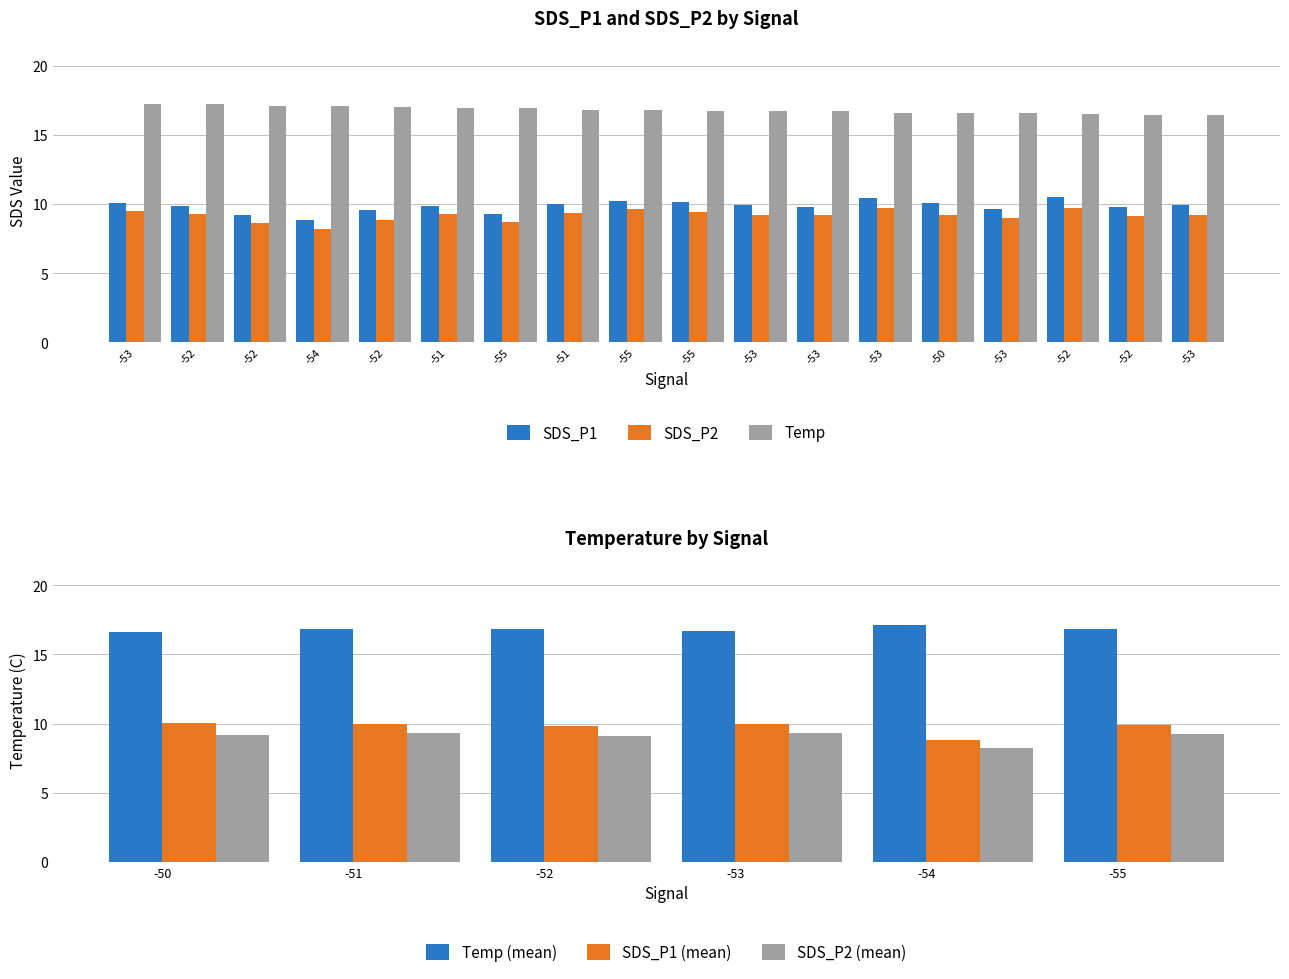

Count the Temp values in the range 16 to 17.

14